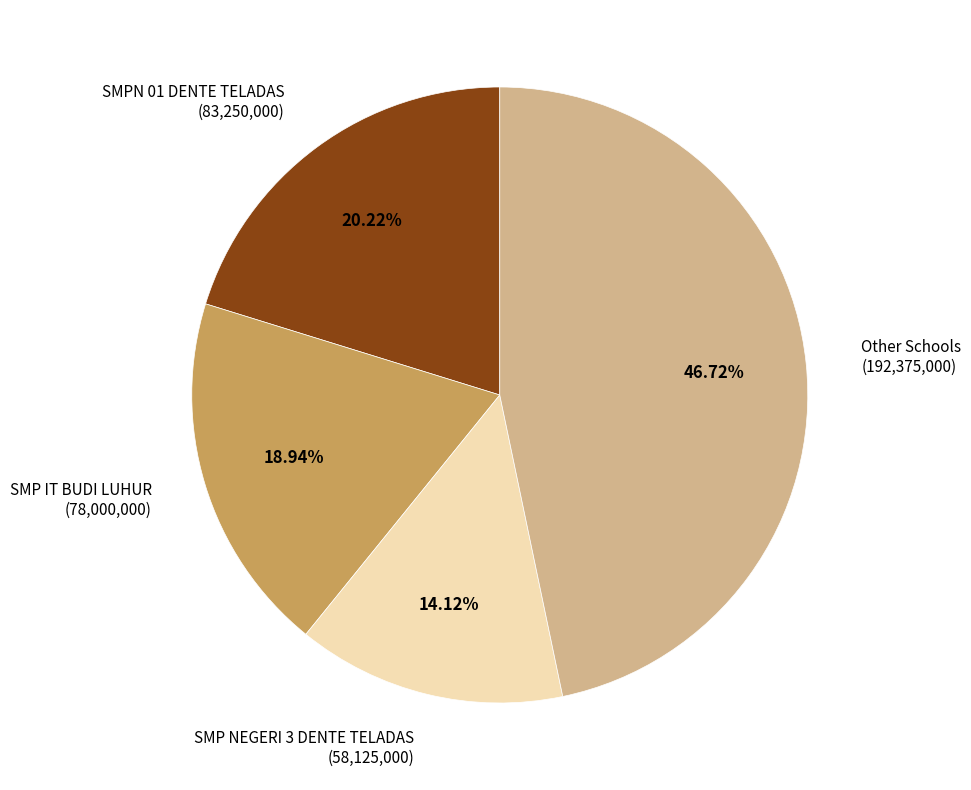

How many slices are in this pie chart?

4